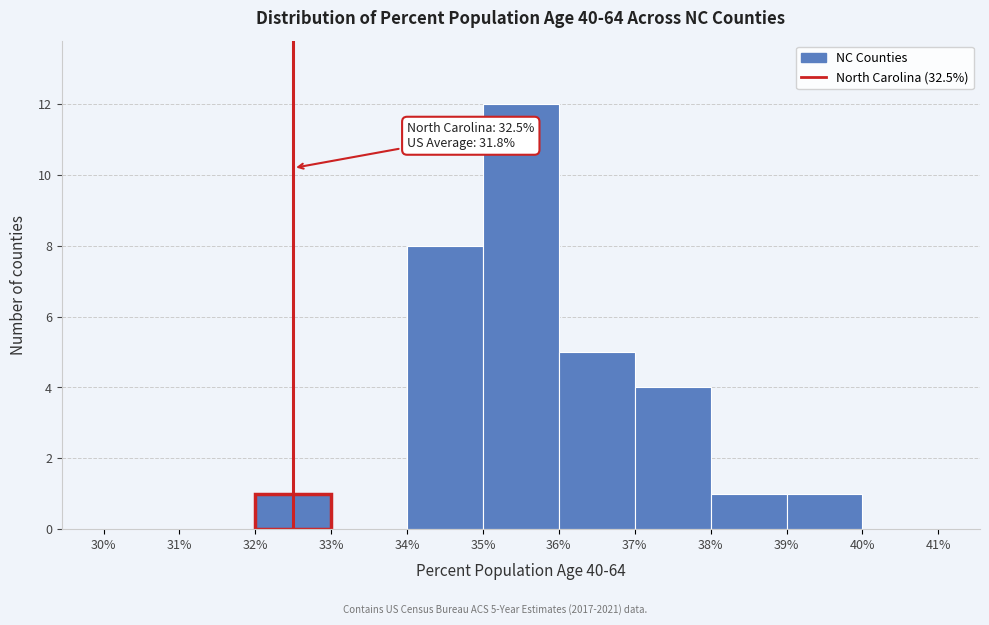

Over which range of the x-axis is the bar tallest?

35% to 36%